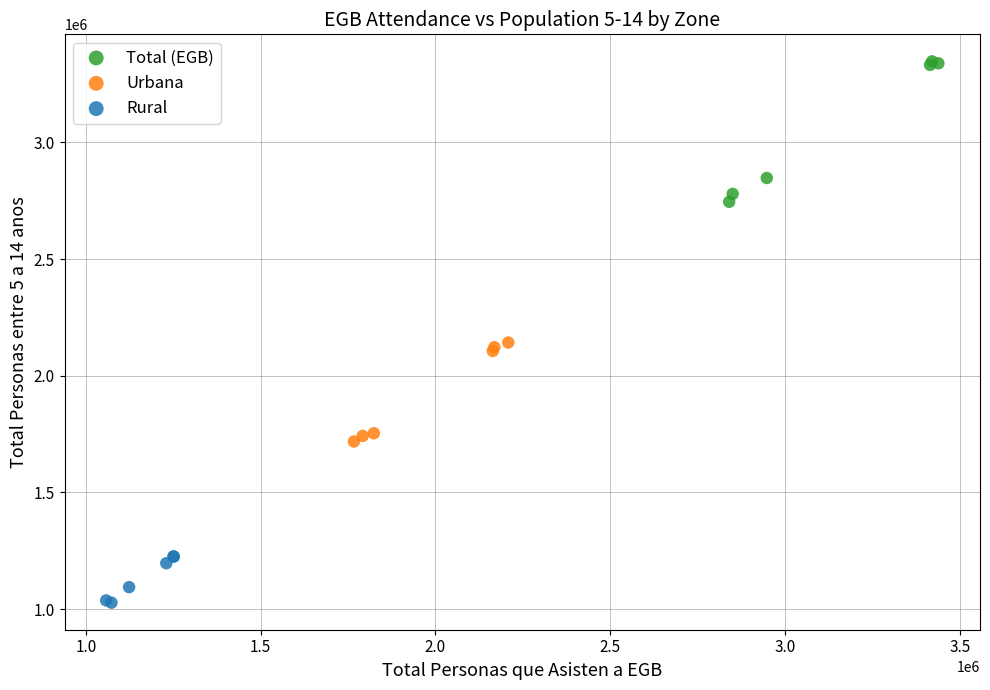

Which series reaches the maximum Y coordinate?

Total (EGB)